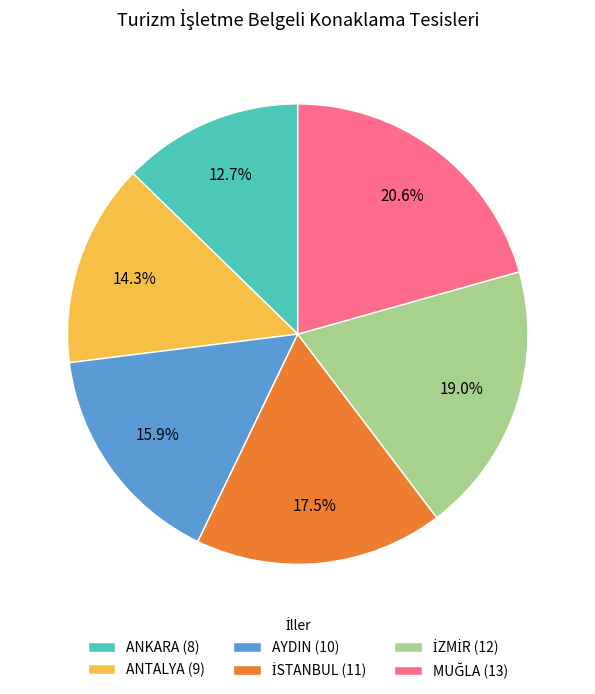

Count the number of slices in the pie.

6